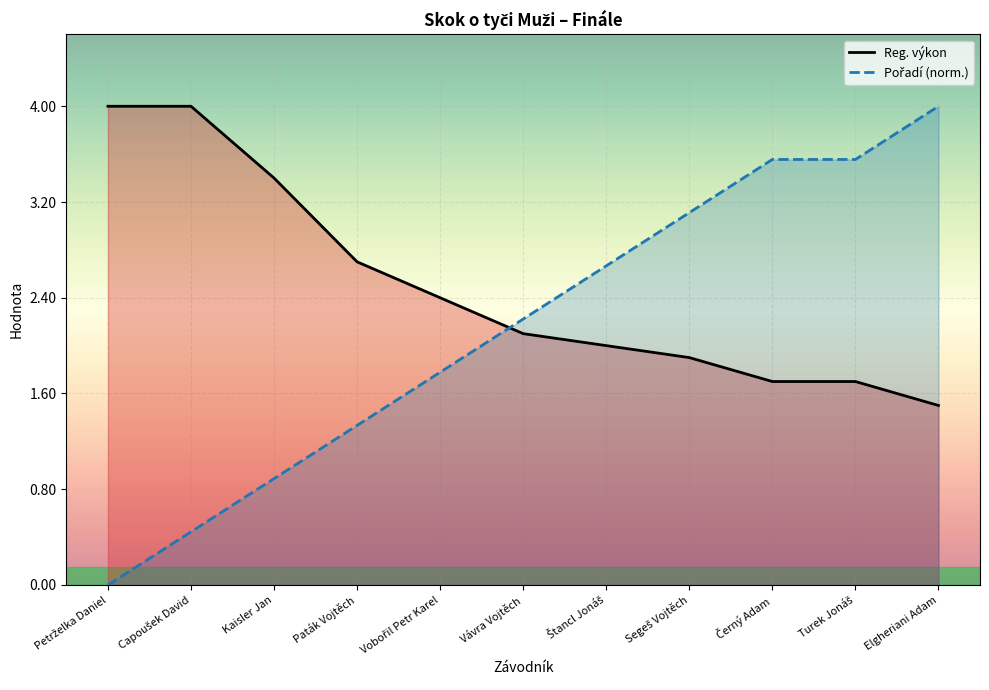

What is the difference between the highest and lowest values at Elgheriani Adam?

2.5